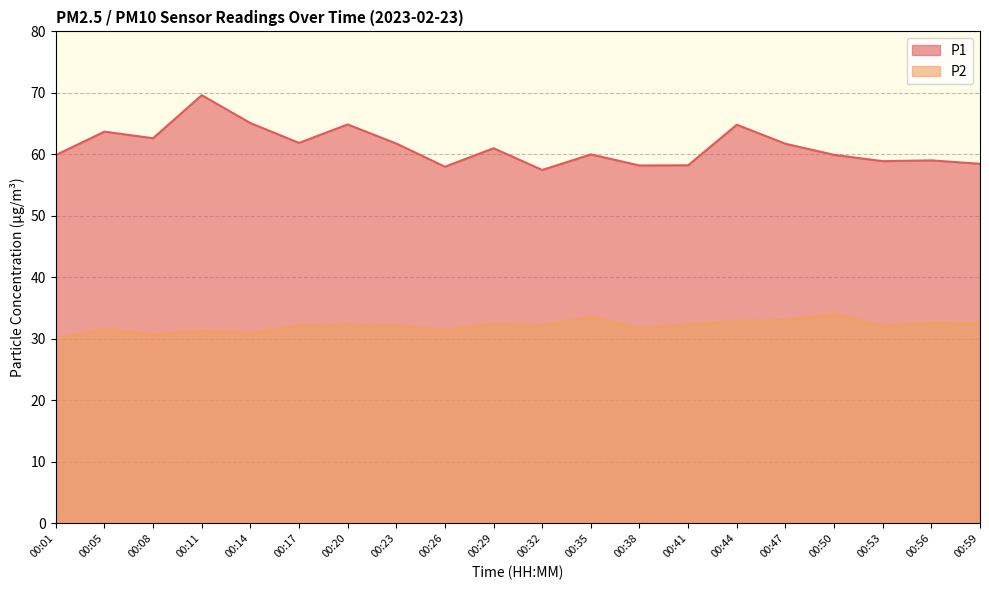

Is the value of P1 at 00:23 greater than the value of P2 at 00:56?

Yes